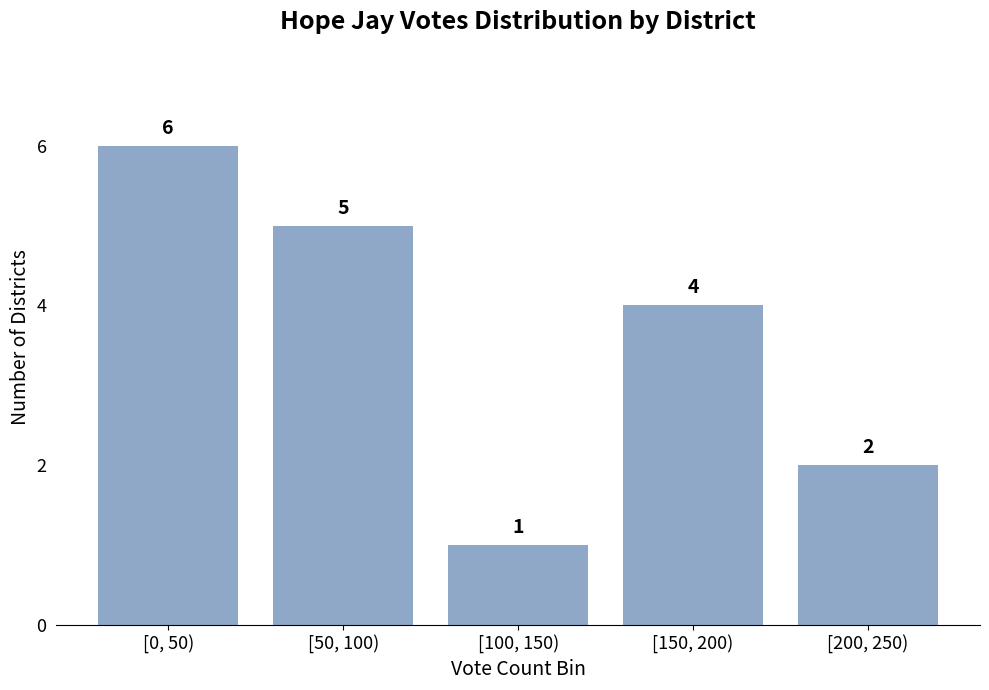

Reading left to right, extract all data points from this chart.

[0, 50)=6	[50, 100)=5	[100, 150)=1	[150, 200)=4	[200, 250)=2